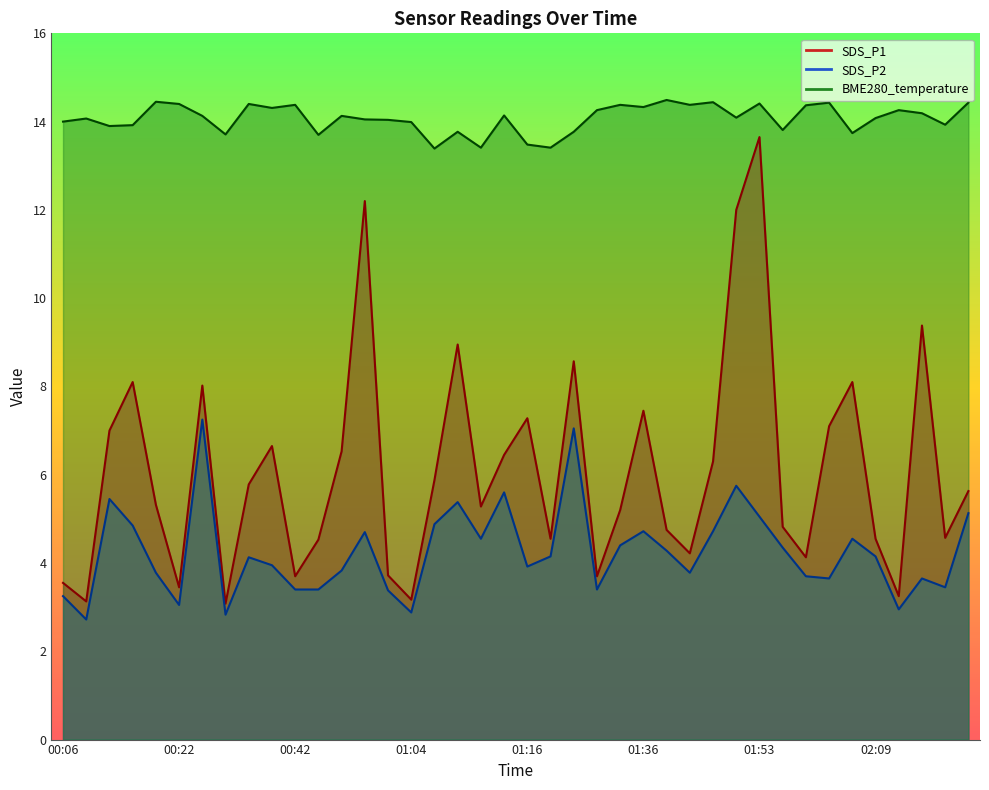

How many interior local valleys does the SDS_P2 series have?

11